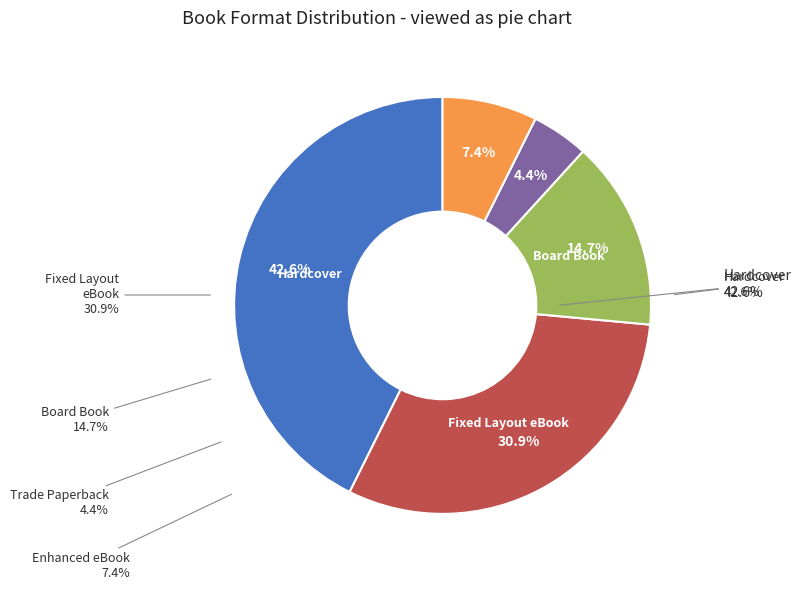

How many slices are in this pie chart?

5